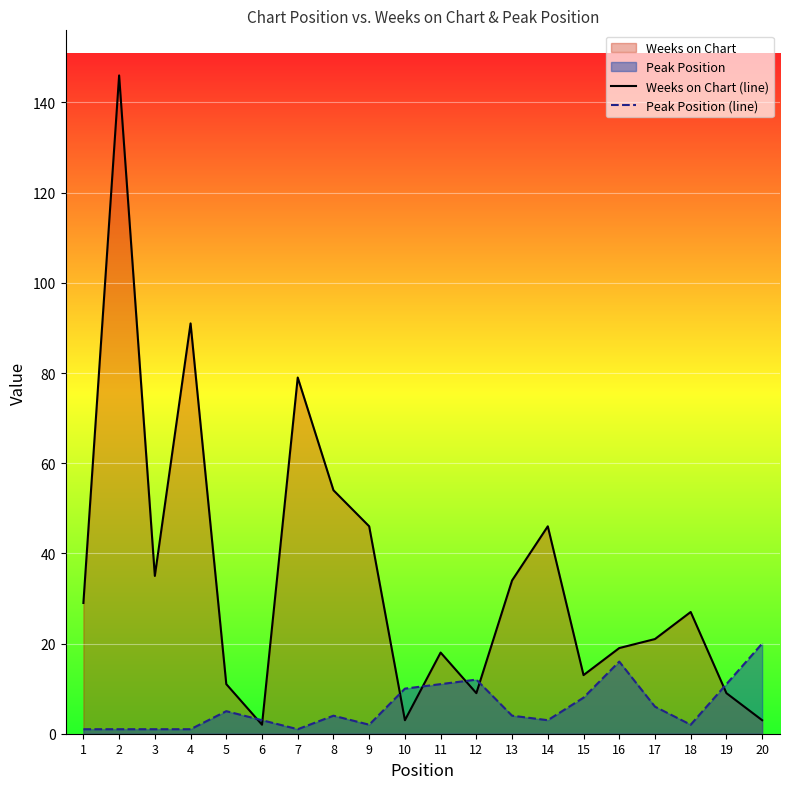

How many values in the Peak Position (line) series exceed 4?

9